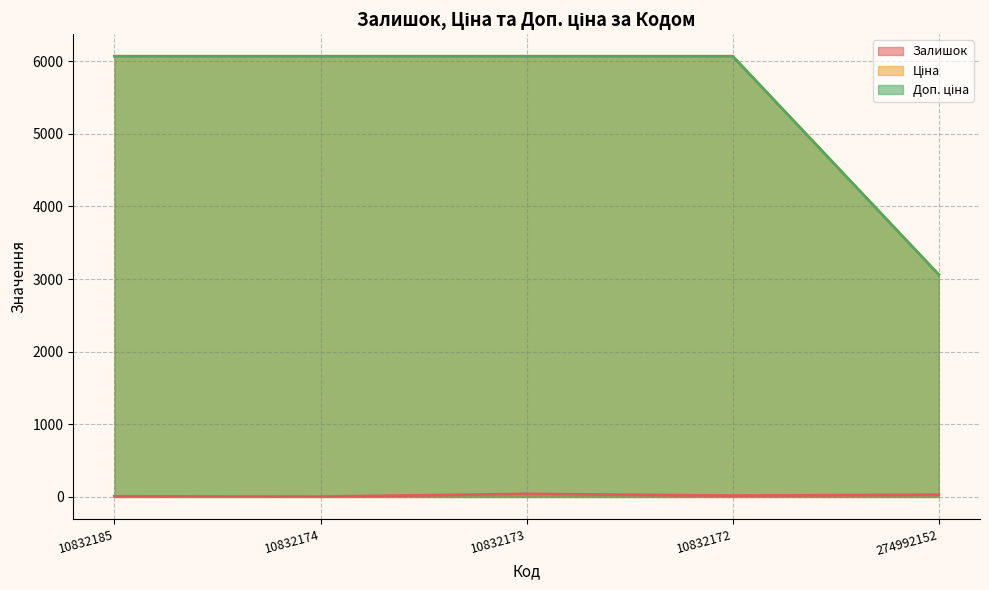

Is the value of Доп. ціна at 10832172 greater than the value of Ціна at 10832174?

No